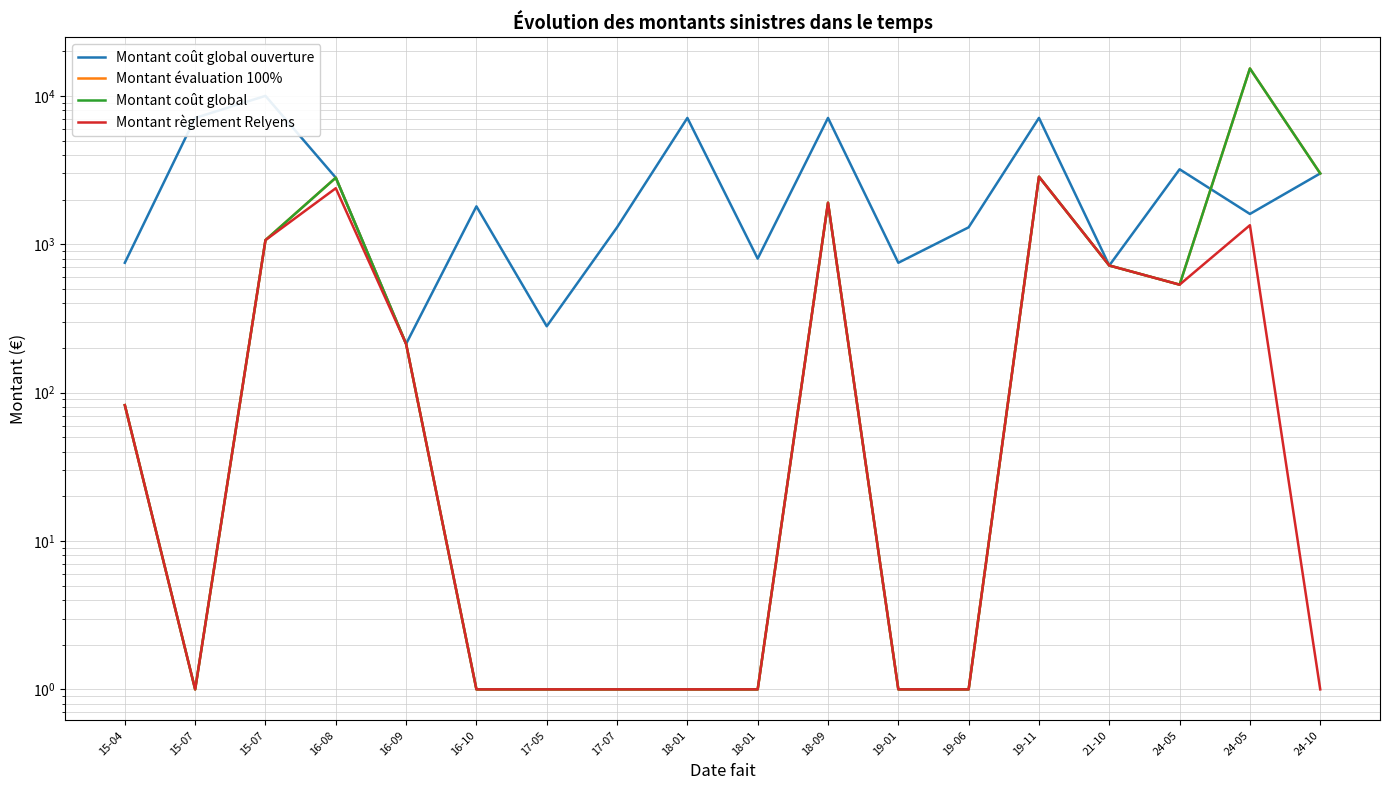

Does the chart have visible grid lines?

Yes